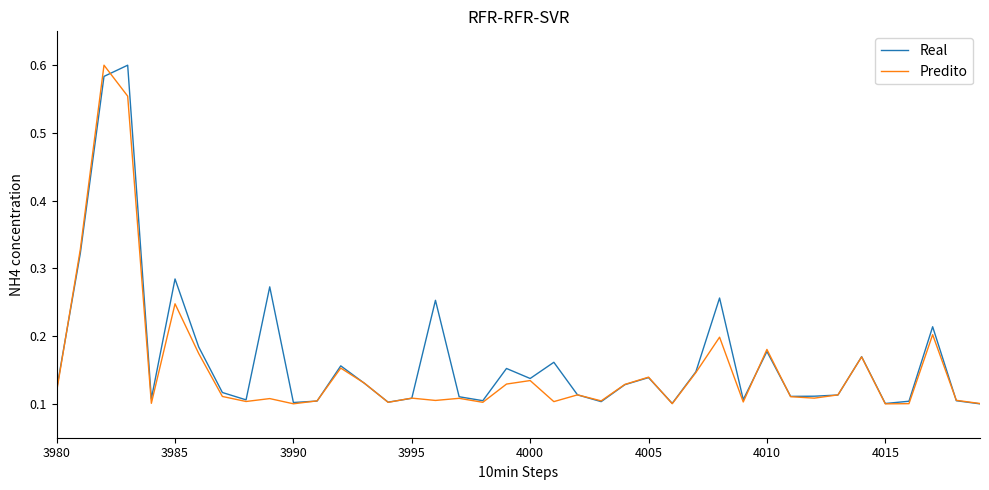

What is the sum of all Real values?

6.7